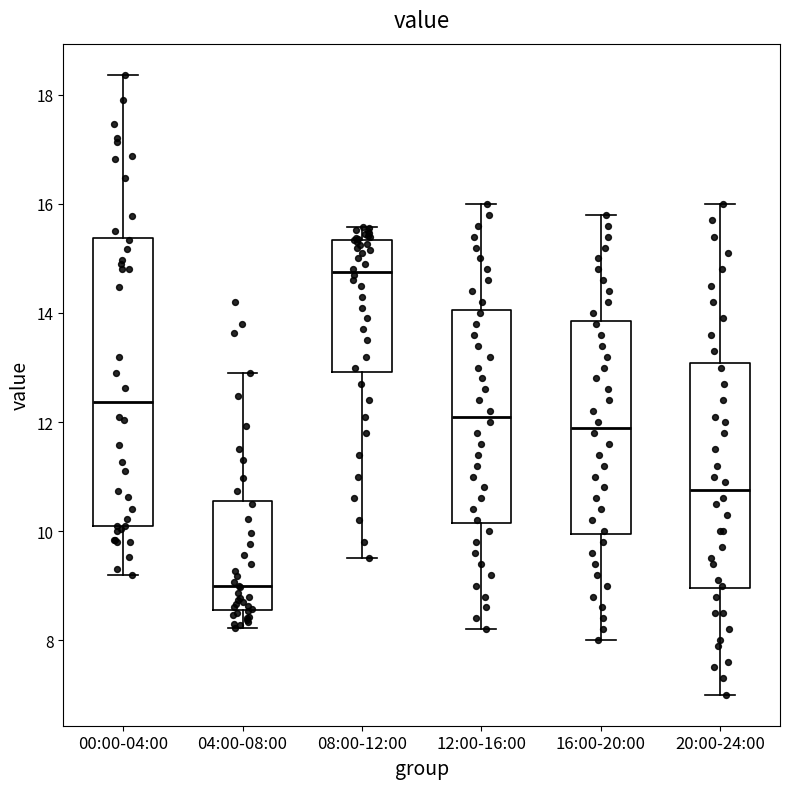

Reading left to right, transcribe this box plot: for each box, give where its median line is, the range the box spans, and where its two whiskers end, as read against the y-axis. The values are not printed on the chart, so give them approximately, as read against the axis.

00:00-04:00: median 12.4, box 10.2 to 15.4, whiskers 9.2 to 18.4
04:00-08:00: median 9.0, box 8.6 to 10.6, whiskers 8.2 to 13.0
08:00-12:00: median 14.8, box 13.0 to 15.4, whiskers 9.6 to 15.6
12:00-16:00: median 12.2, box 10.2 to 14.0, whiskers 8.2 to 16.0
16:00-20:00: median 12.0, box 10.0 to 13.8, whiskers 8.0 to 15.8
20:00-24:00: median 10.8, box 9.0 to 13.0, whiskers 7.0 to 16.0